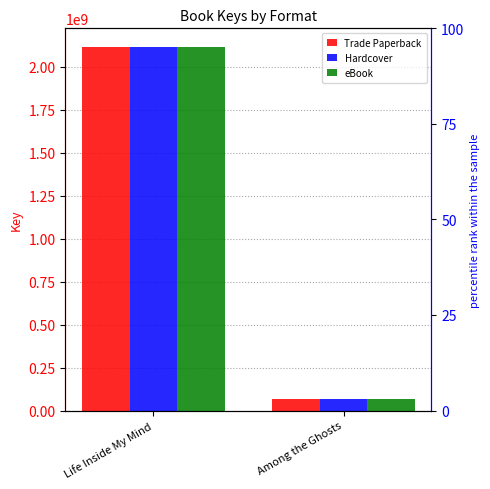

Reading right to left, what are all the values shown in this chart?

Trade Paperback: Among the Ghosts=64460010	Life Inside My Mind=2117571791
Hardcover: Among the Ghosts=64460010	Life Inside My Mind=2117571791
eBook: Among the Ghosts=64460010	Life Inside My Mind=2117571791